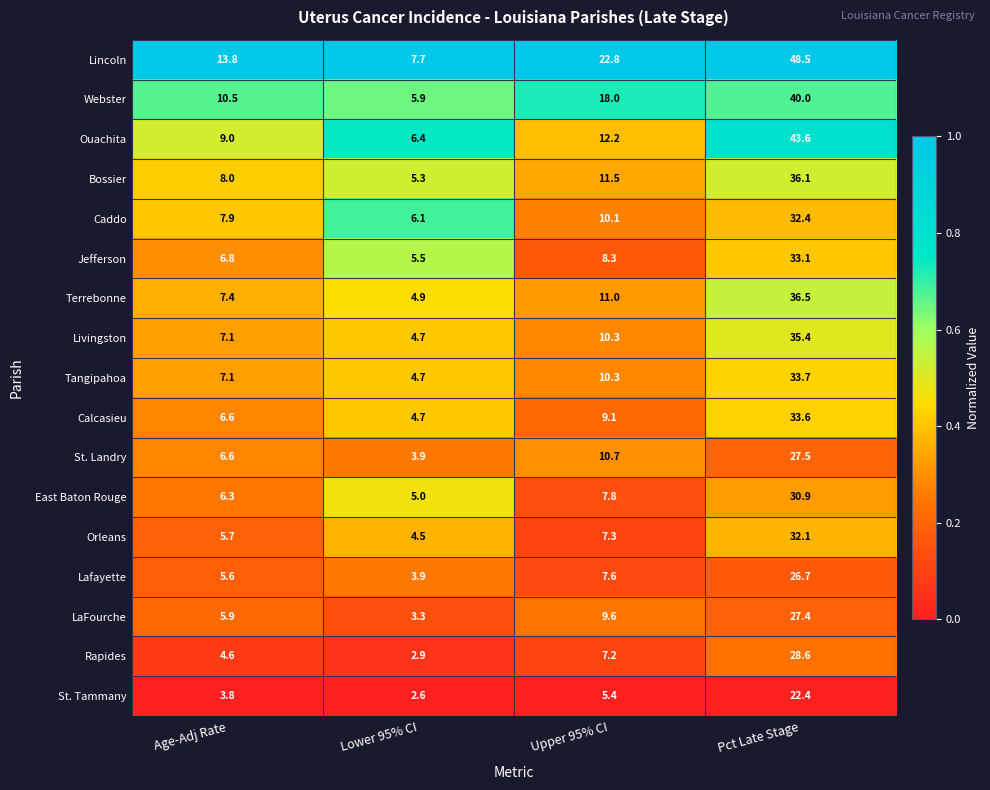

At which category is the sum across all series the highest?

Pct Late Stage